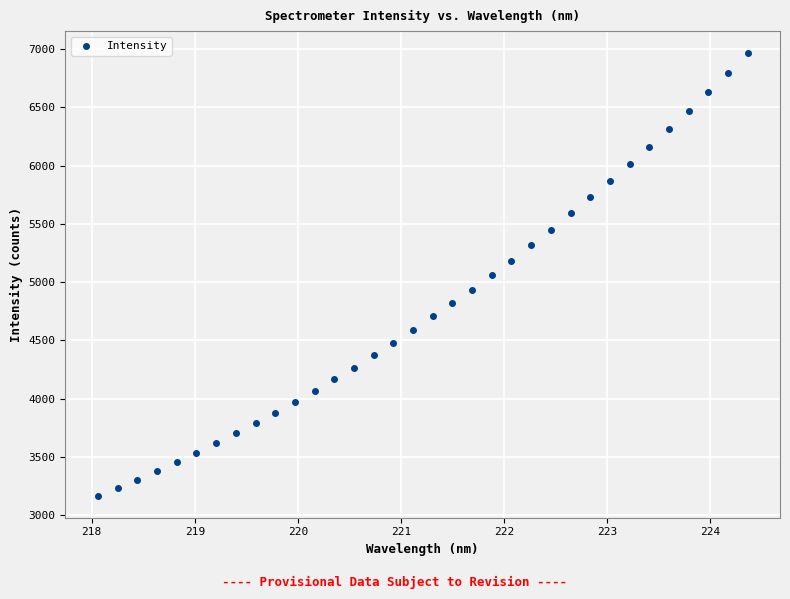

What is the range of X values (max minus min)?

6.3